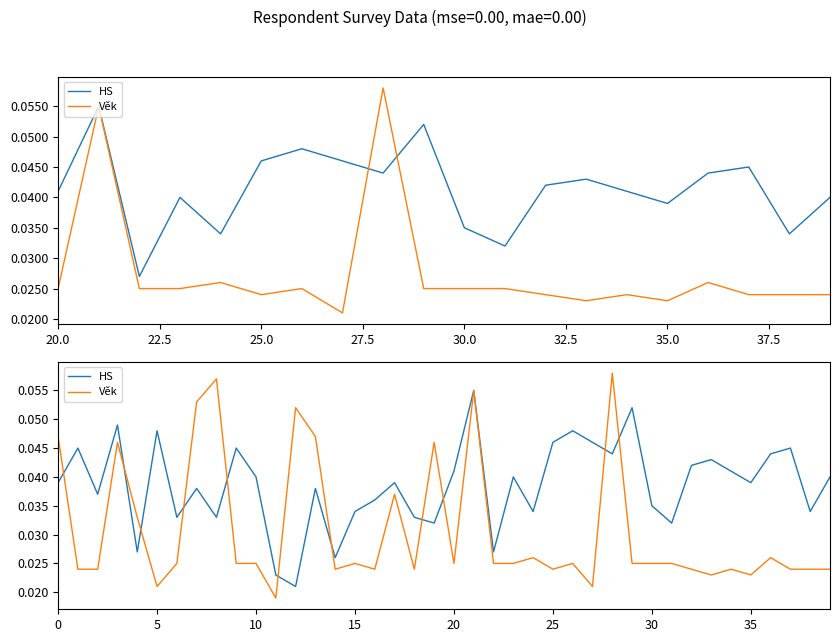

True or false: HS and Věk intersect in this chart.

True